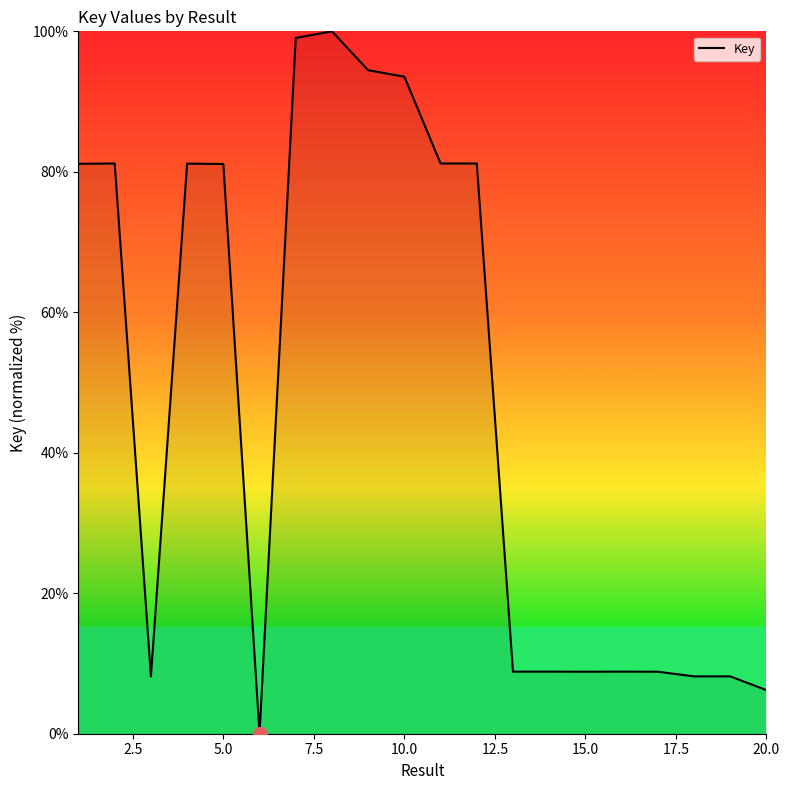

What is the greatest value displayed?

100.0